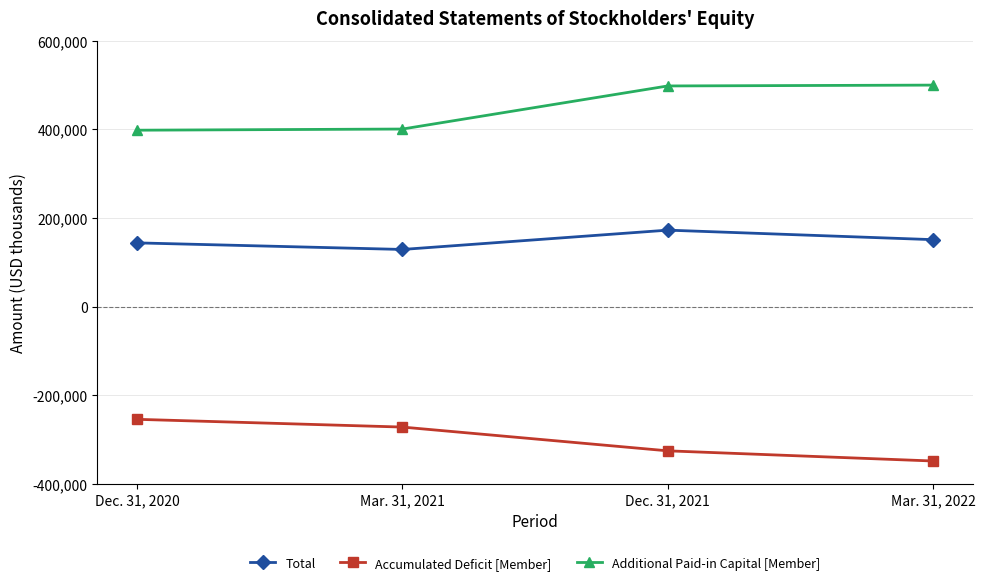

Which category has the lowest value across all series?

Mar. 31, 2022